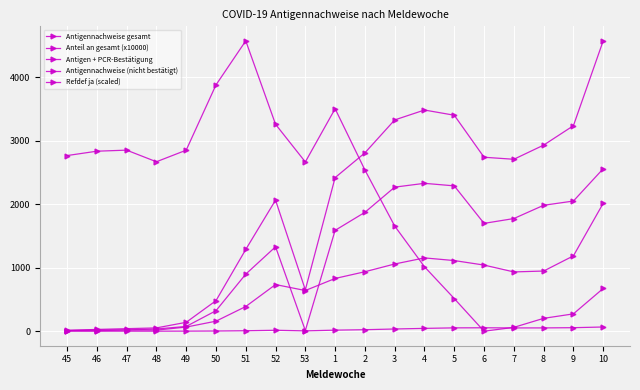

Does the chart have visible grid lines?

Yes